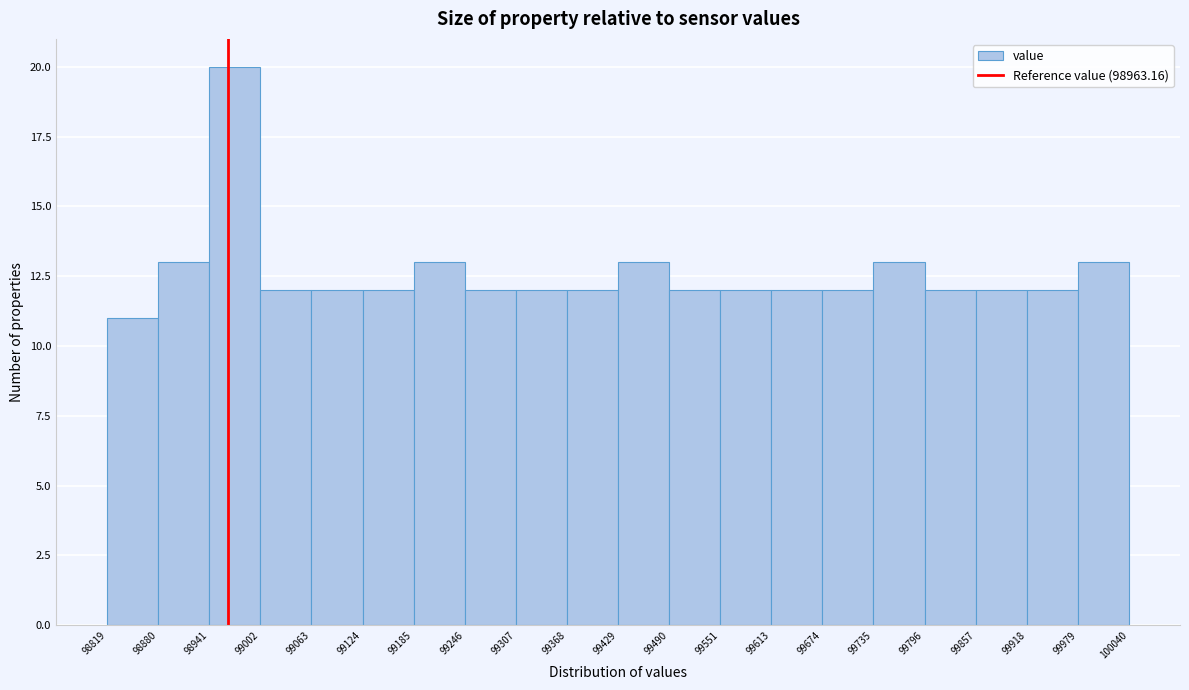

Reading left to right, list every bar in this chart as the range it spans on the x-axis followed by its height. The values are not printed on the chart, so give them approximately, as read against the axis.

98819 to 98880: 11
98880 to 98941: 13
98941 to 99002: 20
99002 to 99063: 12
99063 to 99124: 12
99124 to 99185: 12
99185 to 99246: 13
99246 to 99307: 12
99307 to 99368: 12
99368 to 99429: 12
99429 to 99490: 13
99490 to 99551: 12
99551 to 99613: 12
99613 to 99674: 12
99674 to 99735: 12
99735 to 99796: 13
99796 to 99857: 12
99857 to 99918: 12
99918 to 99979: 12
99979 to 100040: 13